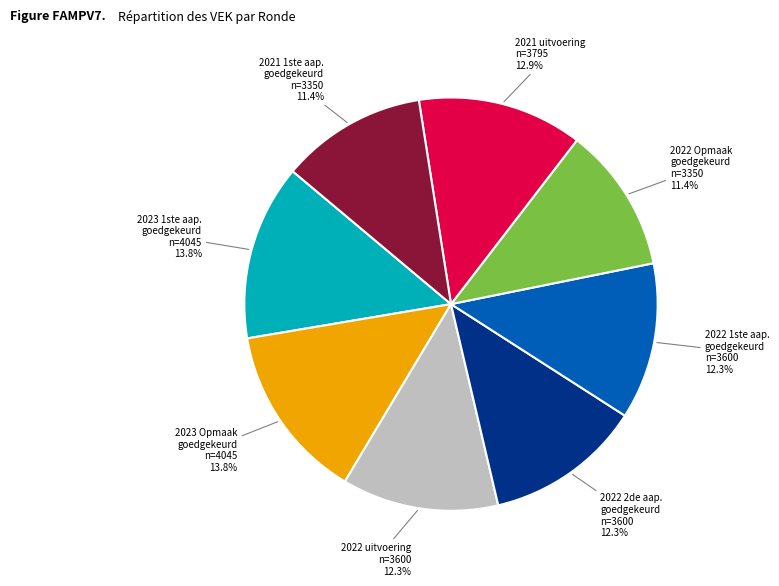

Is the sum of 2021 uitvoering n=3795 12.9% and 2022 1ste aap. goedgekeurd n=3600 12.3% greater than half?

No